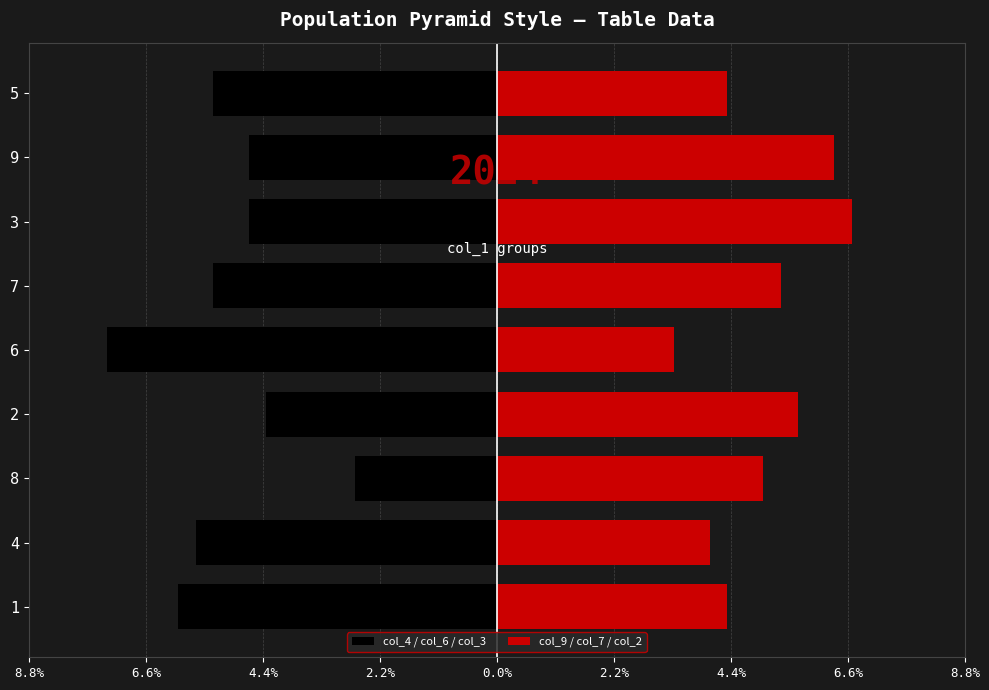

What is the difference between the col_9 / col_7 / col_2 values at 7 and 3?

1.3